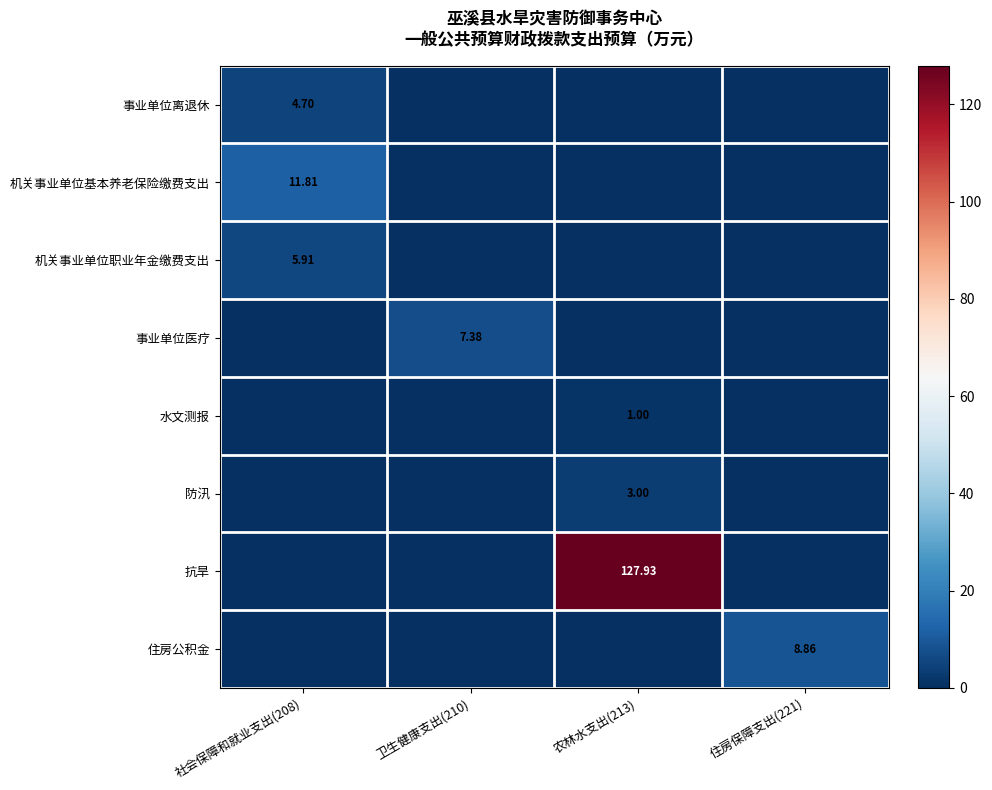

What is the total value across all series at 社会保障和就业支出(208)?

22.4